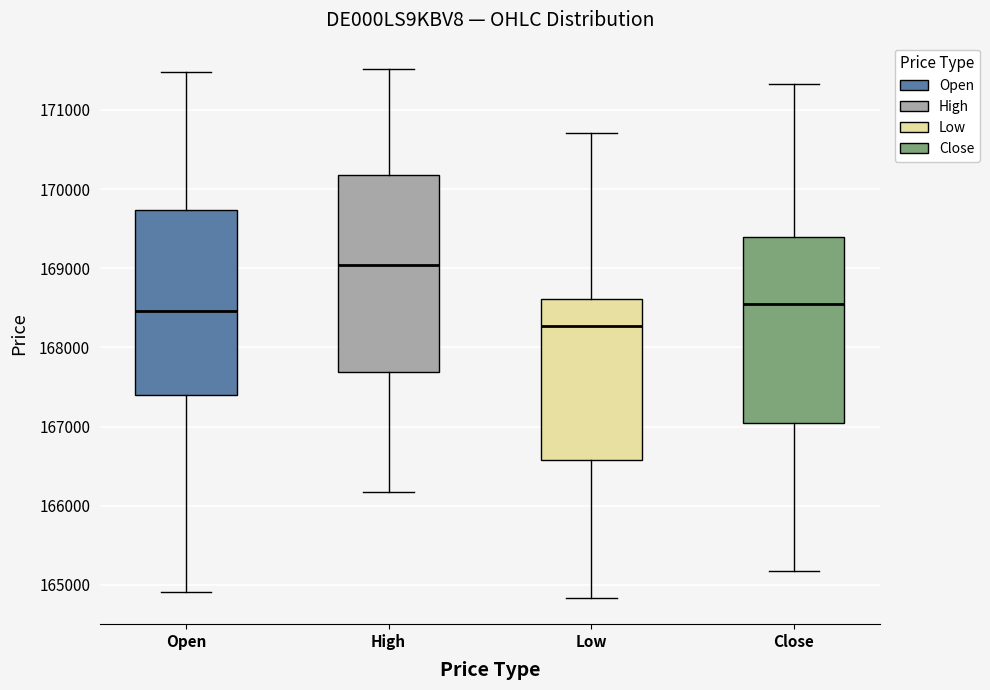

Reading left to right, read every box against the y-axis: the position of its median line, the range the box covers, and the ends of its whiskers. The values are not printed on the chart, so give them approximately, as read against the axis.

Open: median 168500, box 167400 to 169700, whiskers 164900 to 171500
High: median 169000, box 167700 to 170200, whiskers 166200 to 171500
Low: median 168300, box 166600 to 168600, whiskers 164800 to 170700
Close: median 168500, box 167000 to 169400, whiskers 165200 to 171300